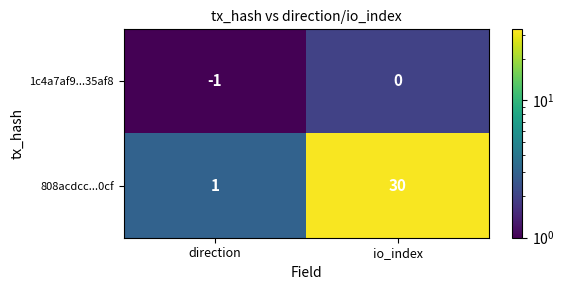

At which label is 1c4a7af9...35af8 closest to 0?

io_index